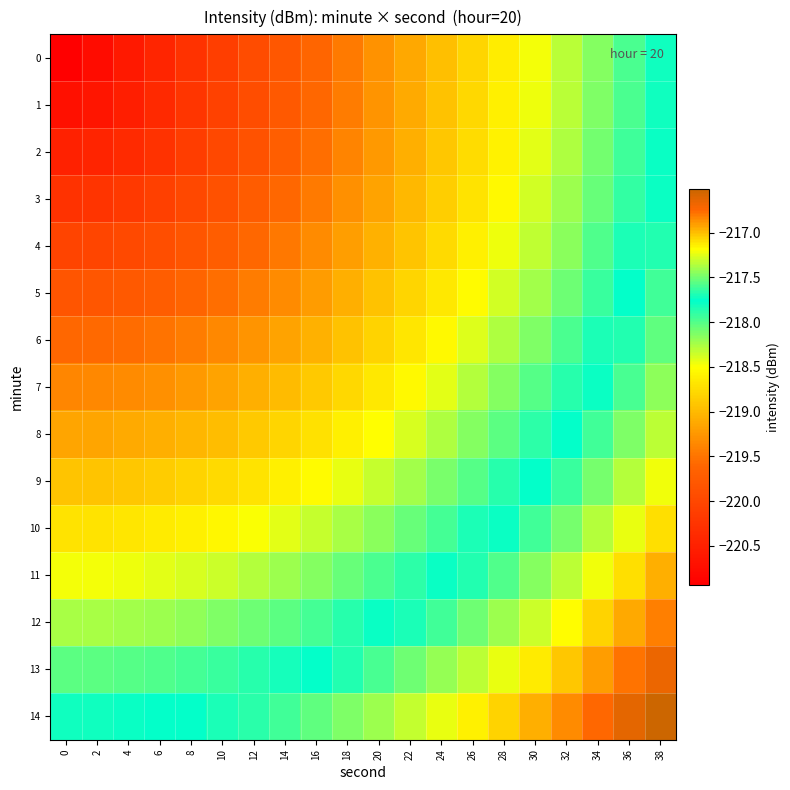

What is the total value across all series at 12?

-3284.9